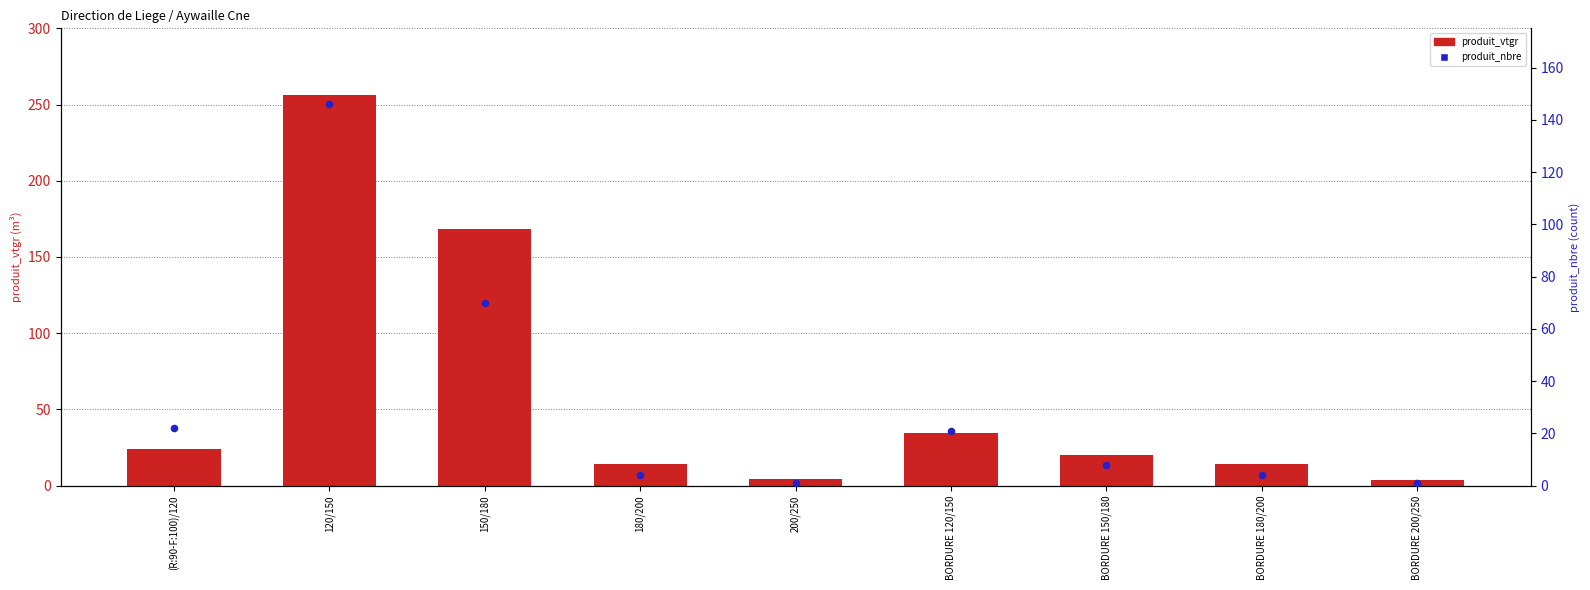

What is the total value across all series at (R:90-F:100)/120?

45.9